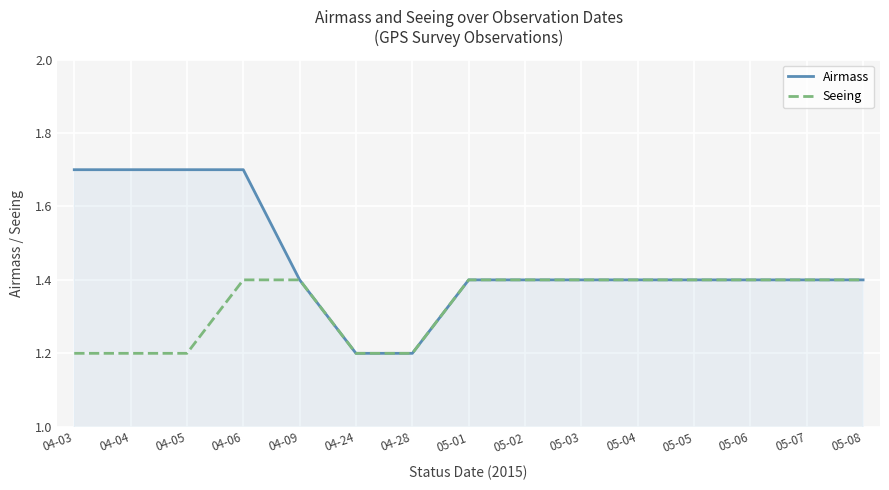

What are all the series names shown in the legend?

Airmass, Seeing